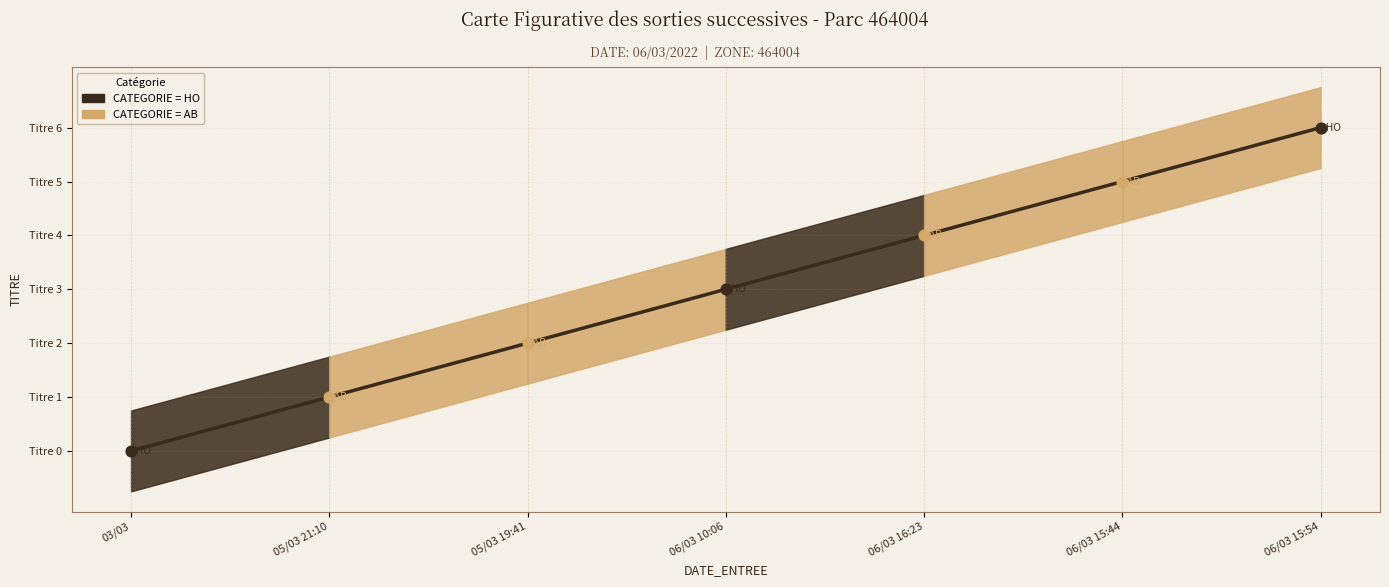

What is the change in value from 05/03 19:41 to 06/03 15:44?

+3